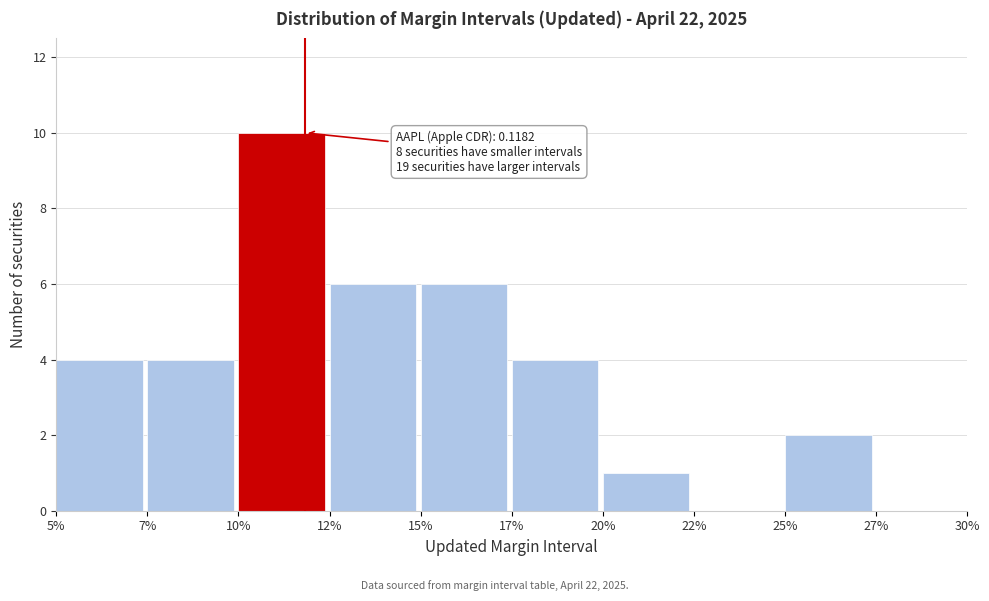

Reading right to left, list all the values displayed in this chart.

27%=0	25%=2	22%=0	20%=1	17%=4	15%=6	12%=6	10%=10	7%=4	5%=4